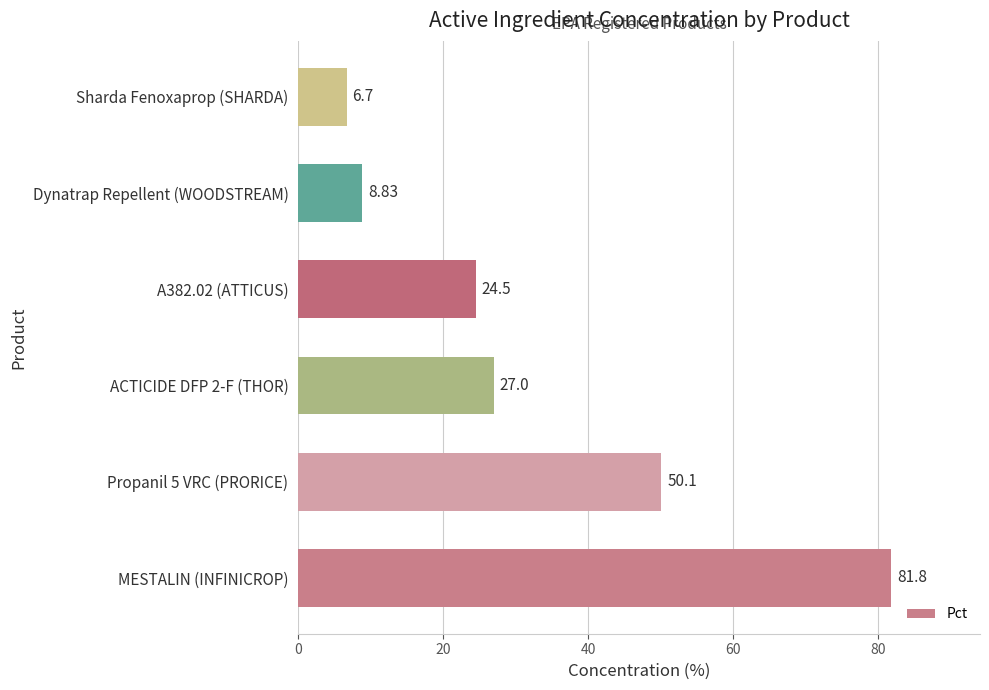

Which label corresponds to the largest value in the chart?

MESTALIN (INFINICROP)